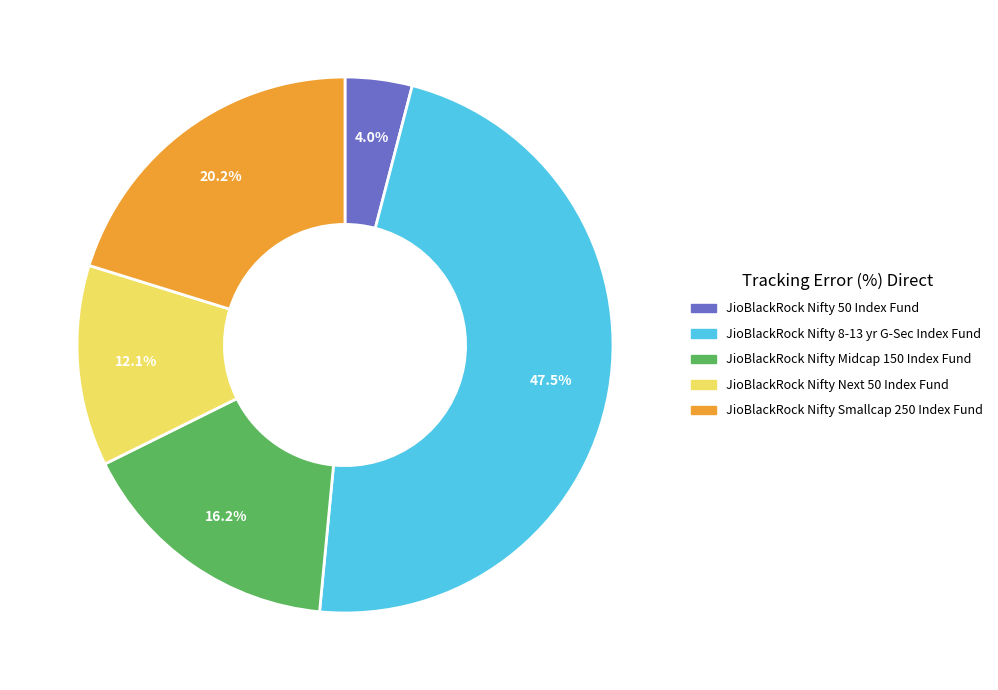

Which slice is the smallest?

JioBlackRock Nifty 50 Index Fund